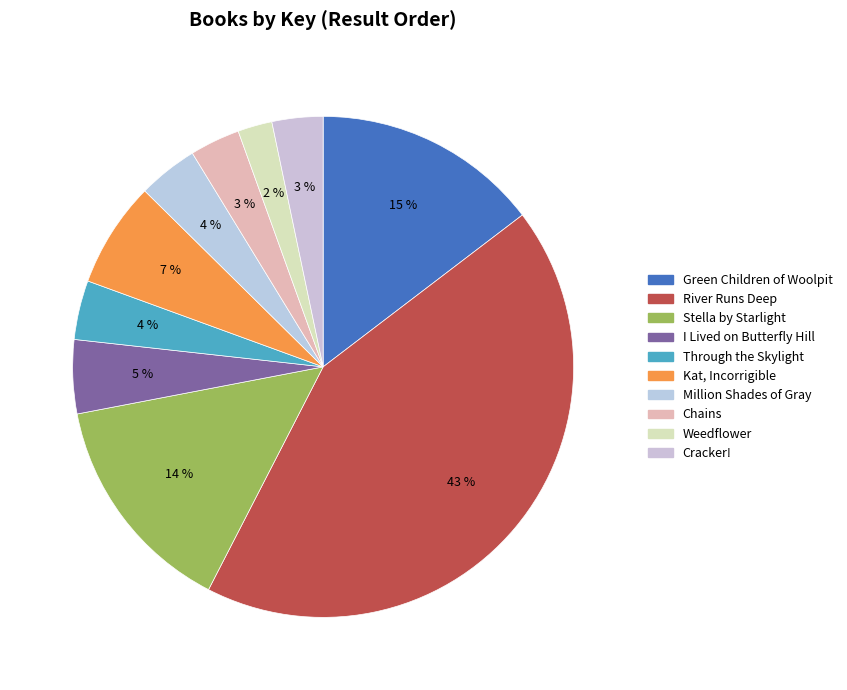

Does River Runs Deep represent more than half of the total?

No